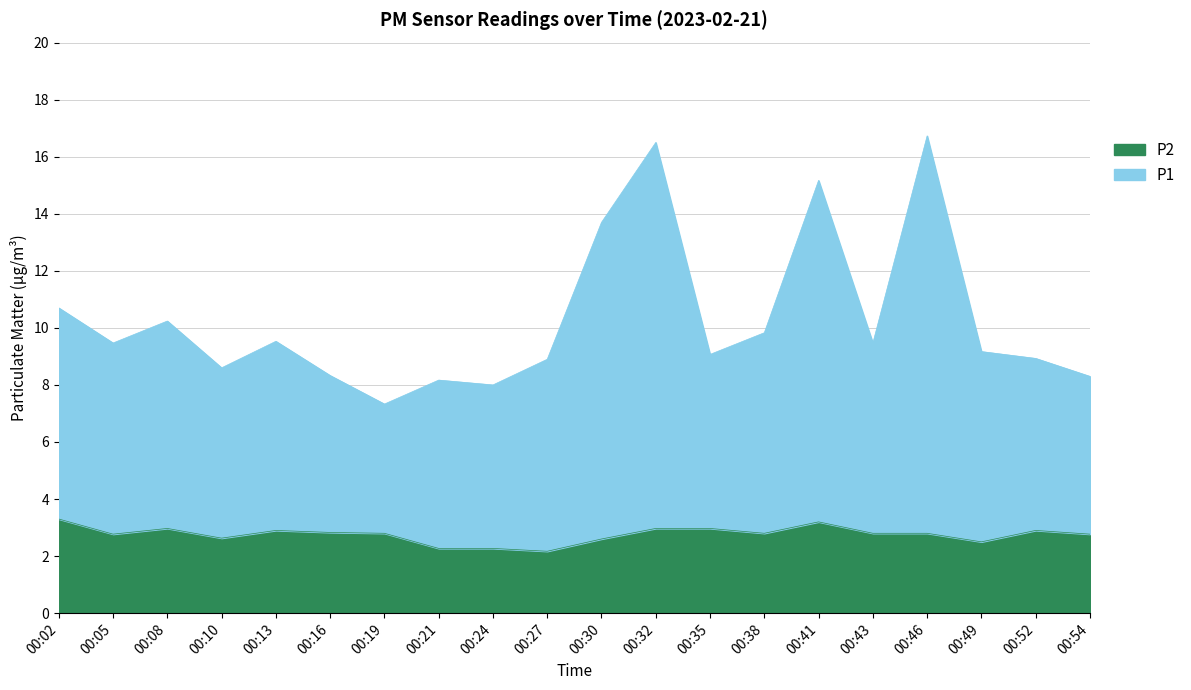

True or false: P2 has a value of 5.7 at 00:02.

False